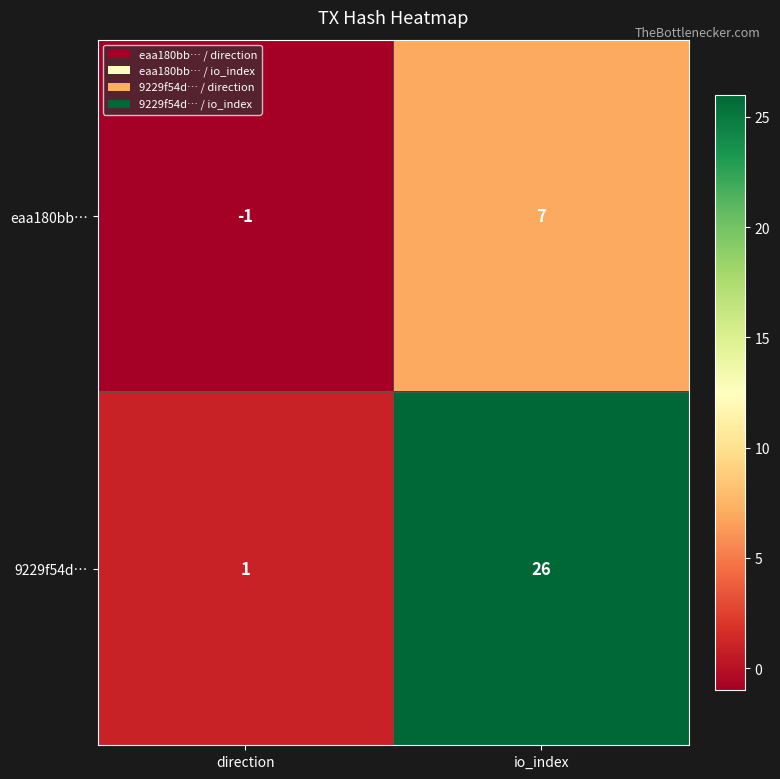

At how many categories does at least one series exceed 0?

2